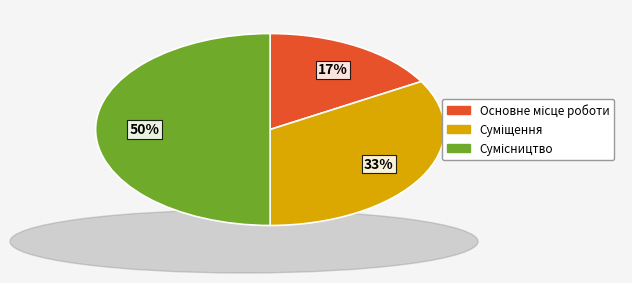

To the nearest percent, what is the average slice percentage?

33%